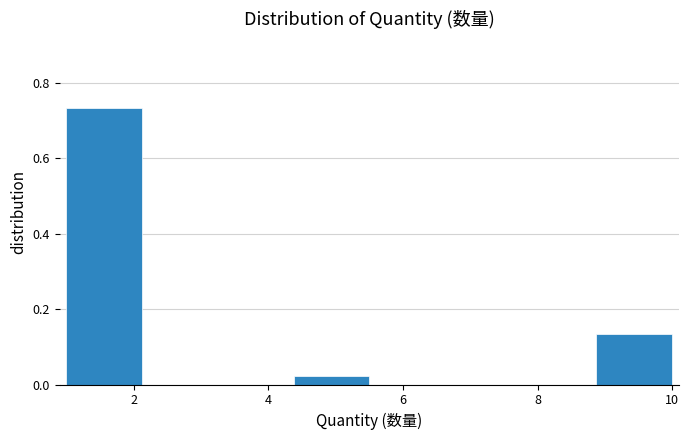

What is the height of the bar covering 8.8 to 10.0 on the x-axis? Neither the bar edges nor the heights are printed on the chart, so give them approximately, as read against the axes.

0.14